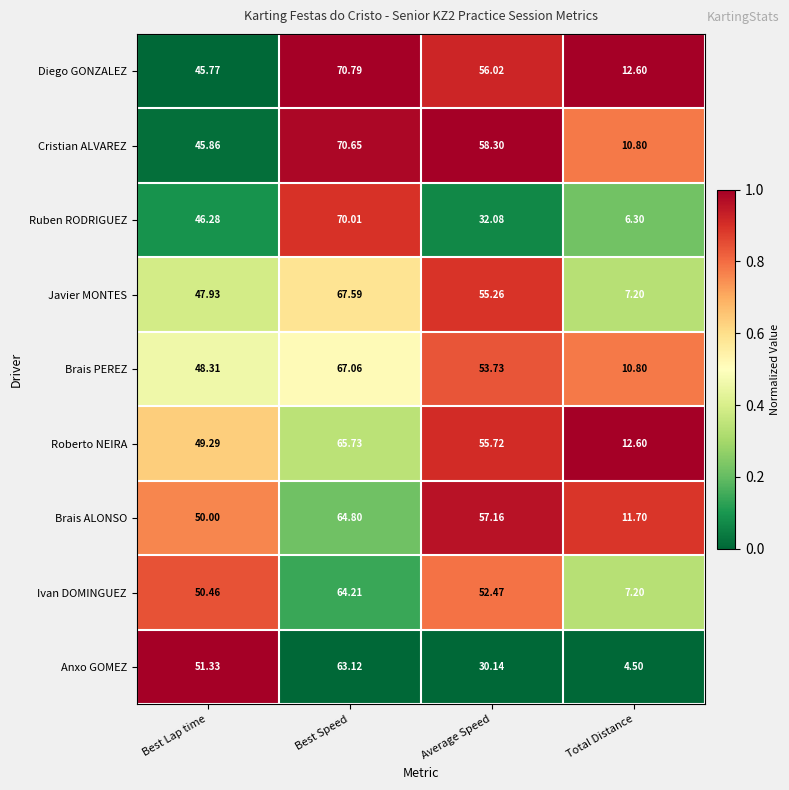

At which category does the chart reach its minimum across all series?

Total Distance